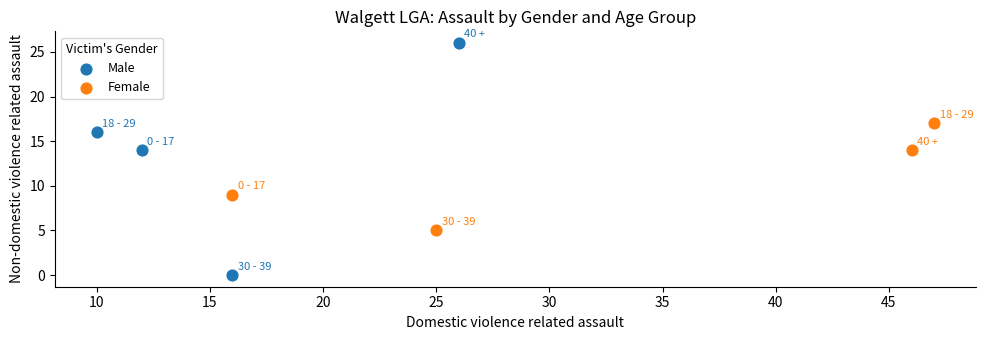

Which series has the widest spread of Y values?

Male